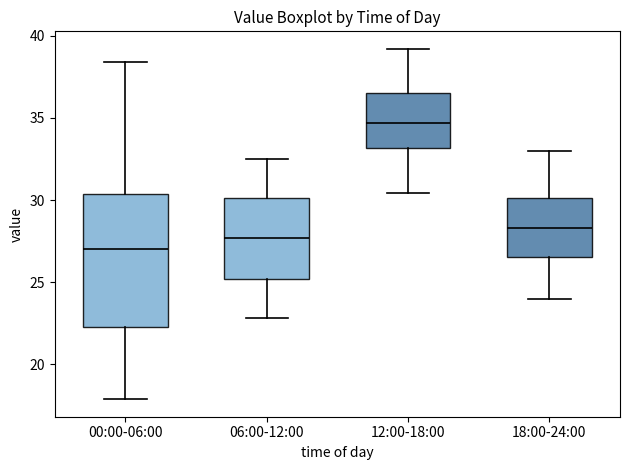

Reading left to right, transcribe this box plot: for each box, give where its median line is, the range the box spans, and where its two whiskers end, as read against the y-axis. The values are not printed on the chart, so give them approximately, as read against the axis.

00:00-06:00: median 27.0, box 22.5 to 30.5, whiskers 18.0 to 38.5
06:00-12:00: median 27.5, box 25.0 to 30.0, whiskers 23.0 to 32.5
12:00-18:00: median 34.5, box 33.0 to 36.5, whiskers 30.5 to 39.0
18:00-24:00: median 28.5, box 26.5 to 30.0, whiskers 24.0 to 33.0